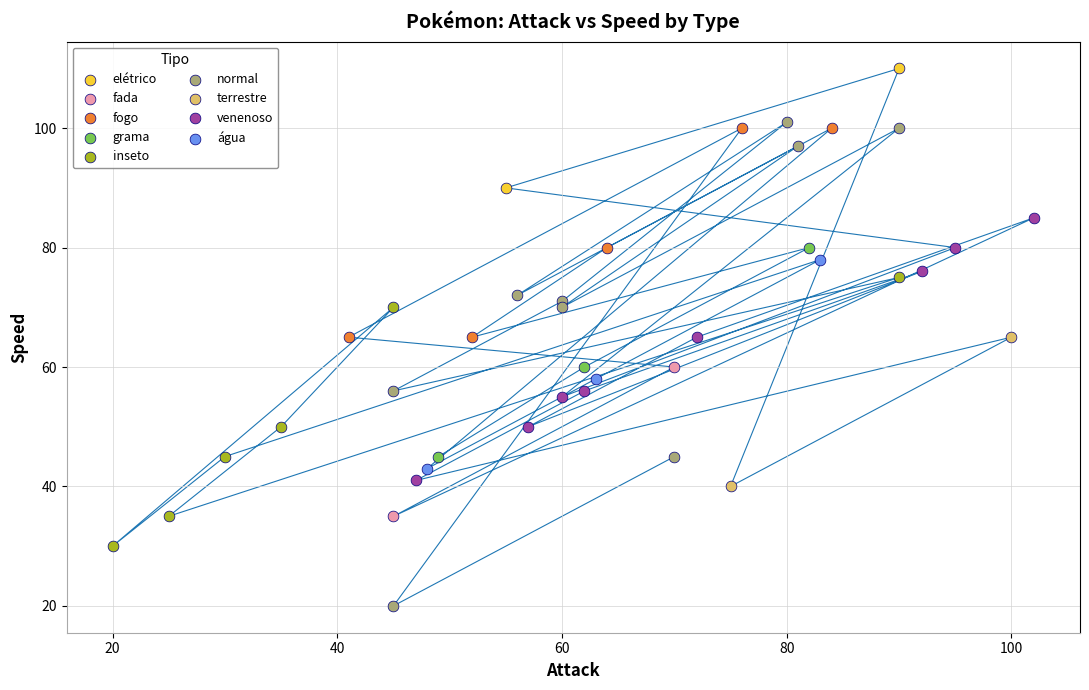

What are all the series names shown in the legend?

elétrico, fada, fogo, grama, inseto, normal, terrestre, venenoso, água